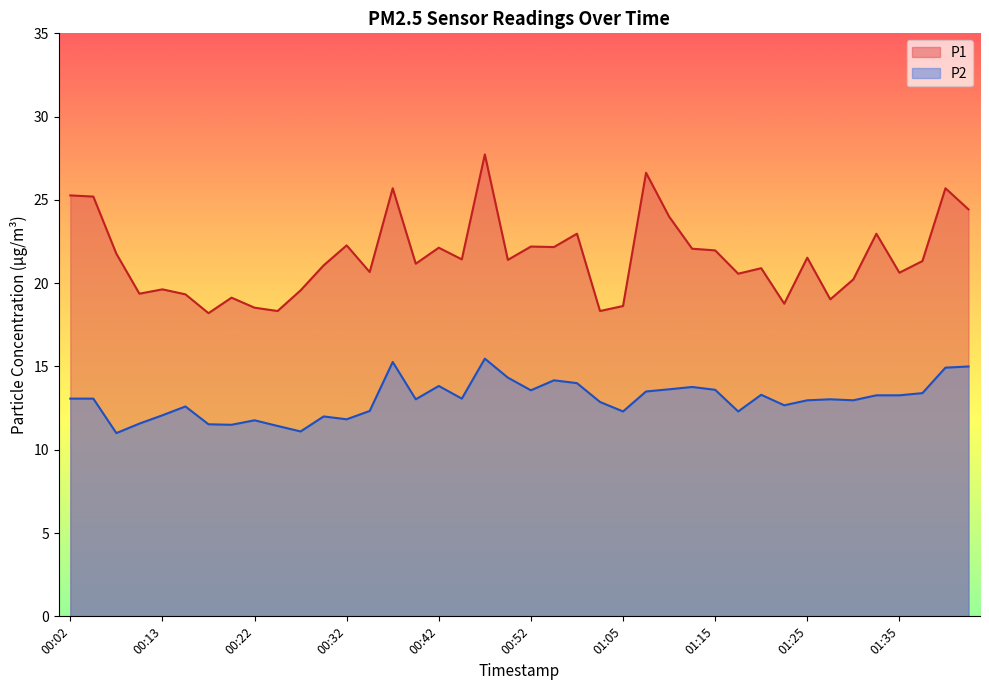

What are all the series names shown in the legend?

P1, P2